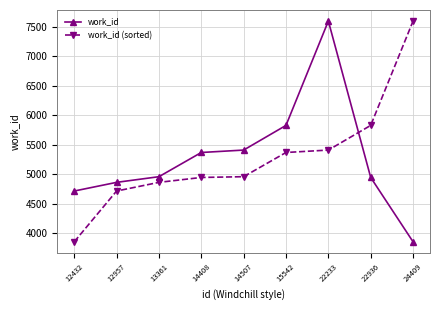

What is the difference between the highest and lowest values at 22233?

2186